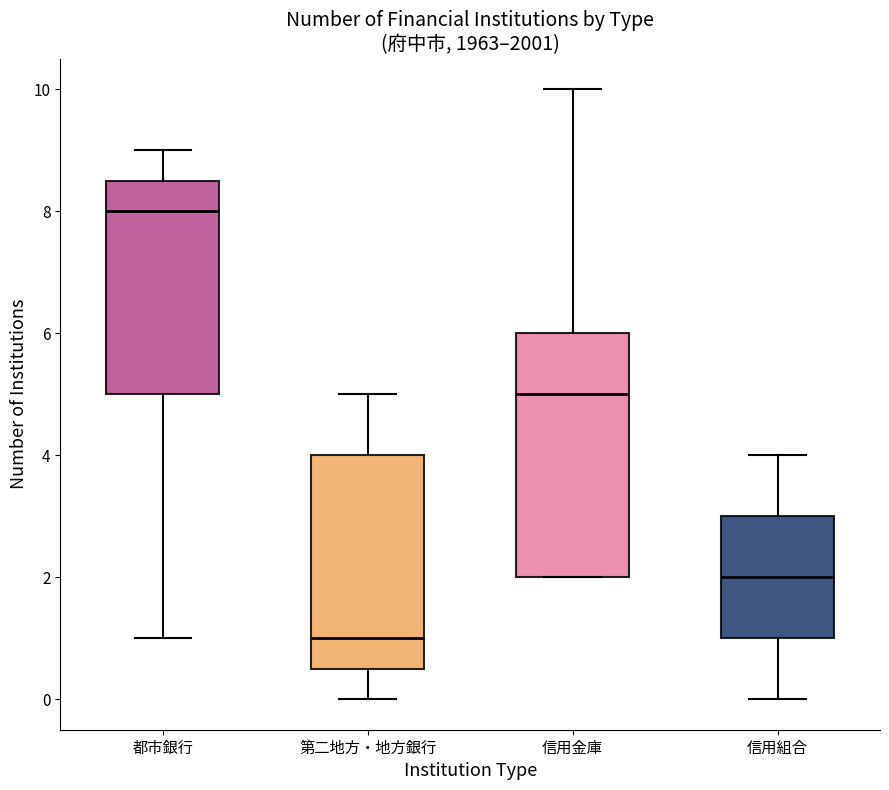

Which box has the highest median line?

都市銀行